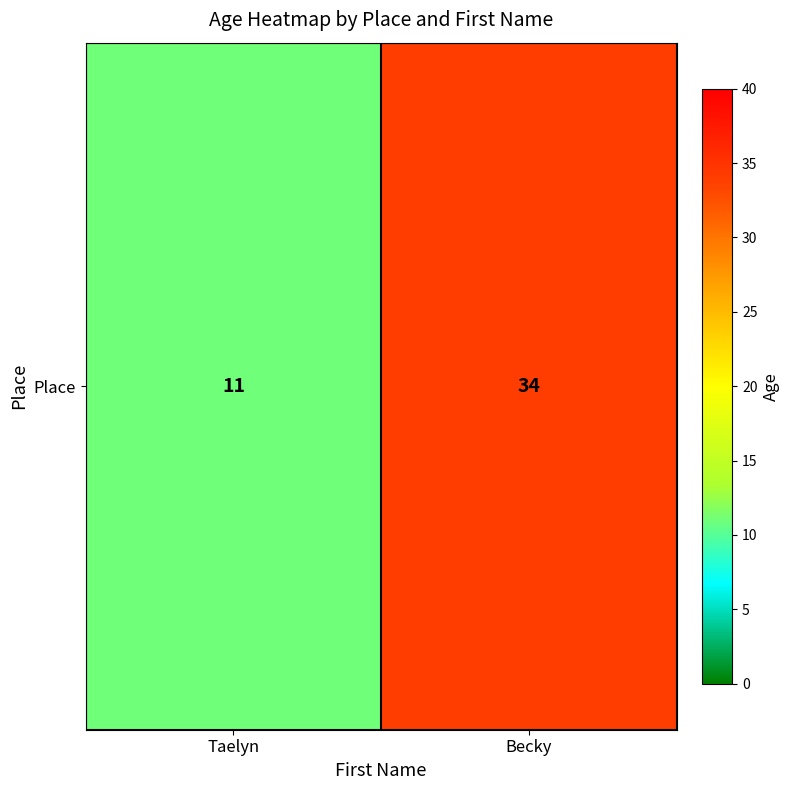

True or false: the data shows 6 at Taelyn.

False